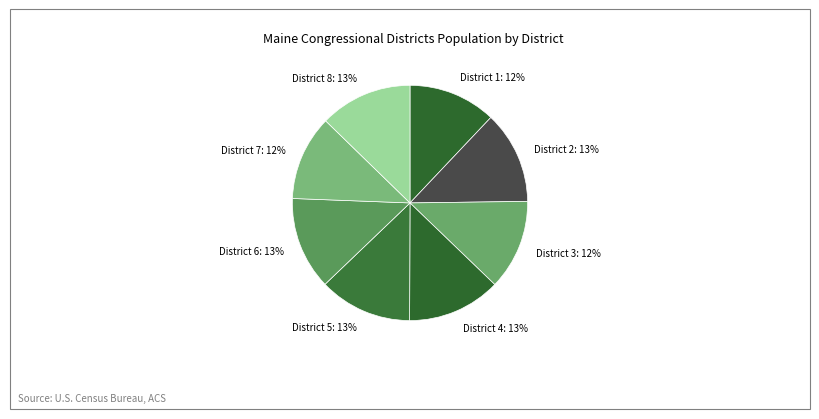

What is the ratio of the value at District 2 to the value at District 6?

1.0